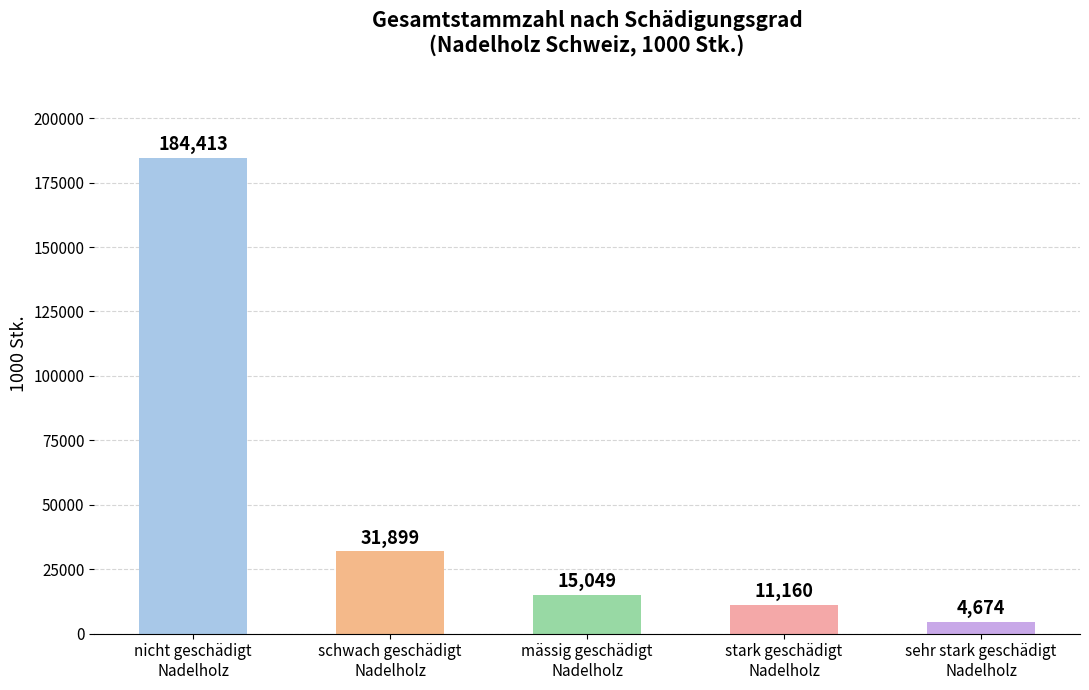

Count the number of categories in the chart.

5